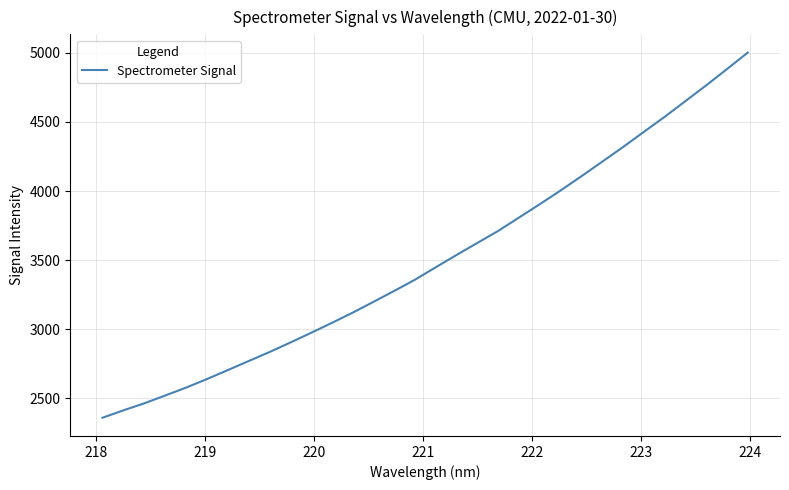

What is the smallest value displayed?

2360.6